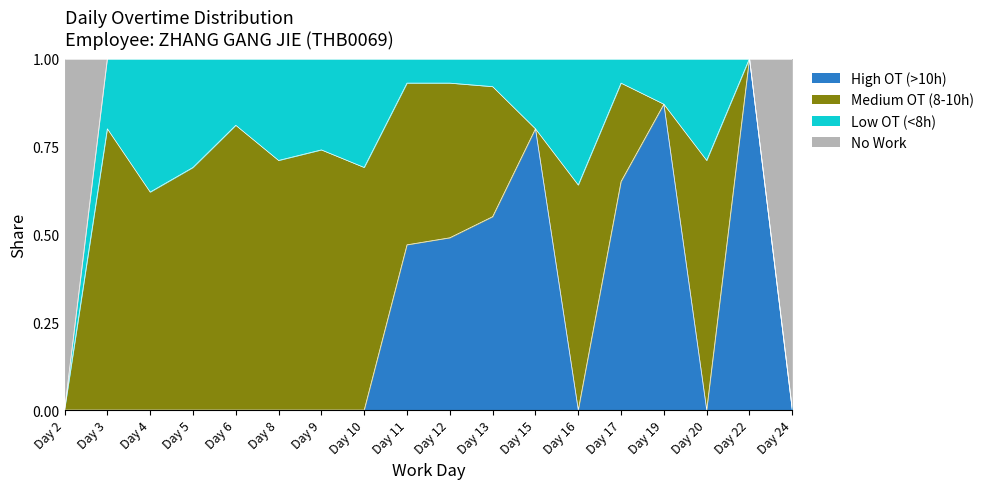

What is the total value across all series at Day 8?

1.0